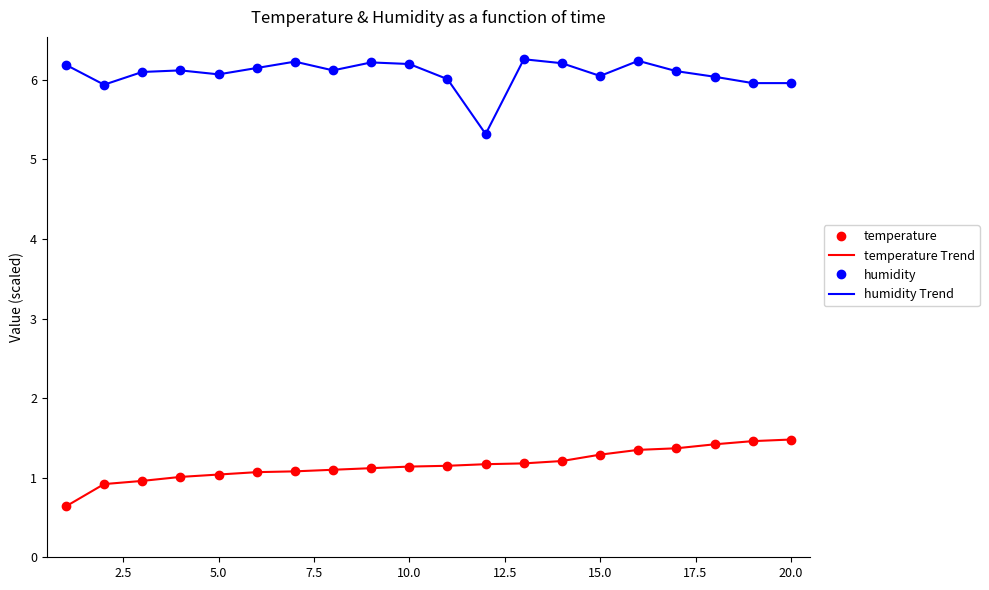

Which series has the largest range (max minus min)?

humidity